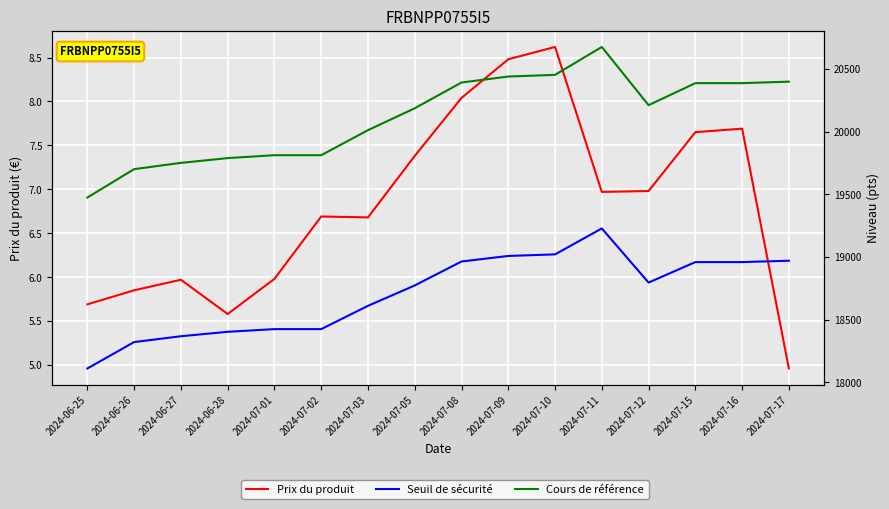

How many categories are shown in the chart?

16